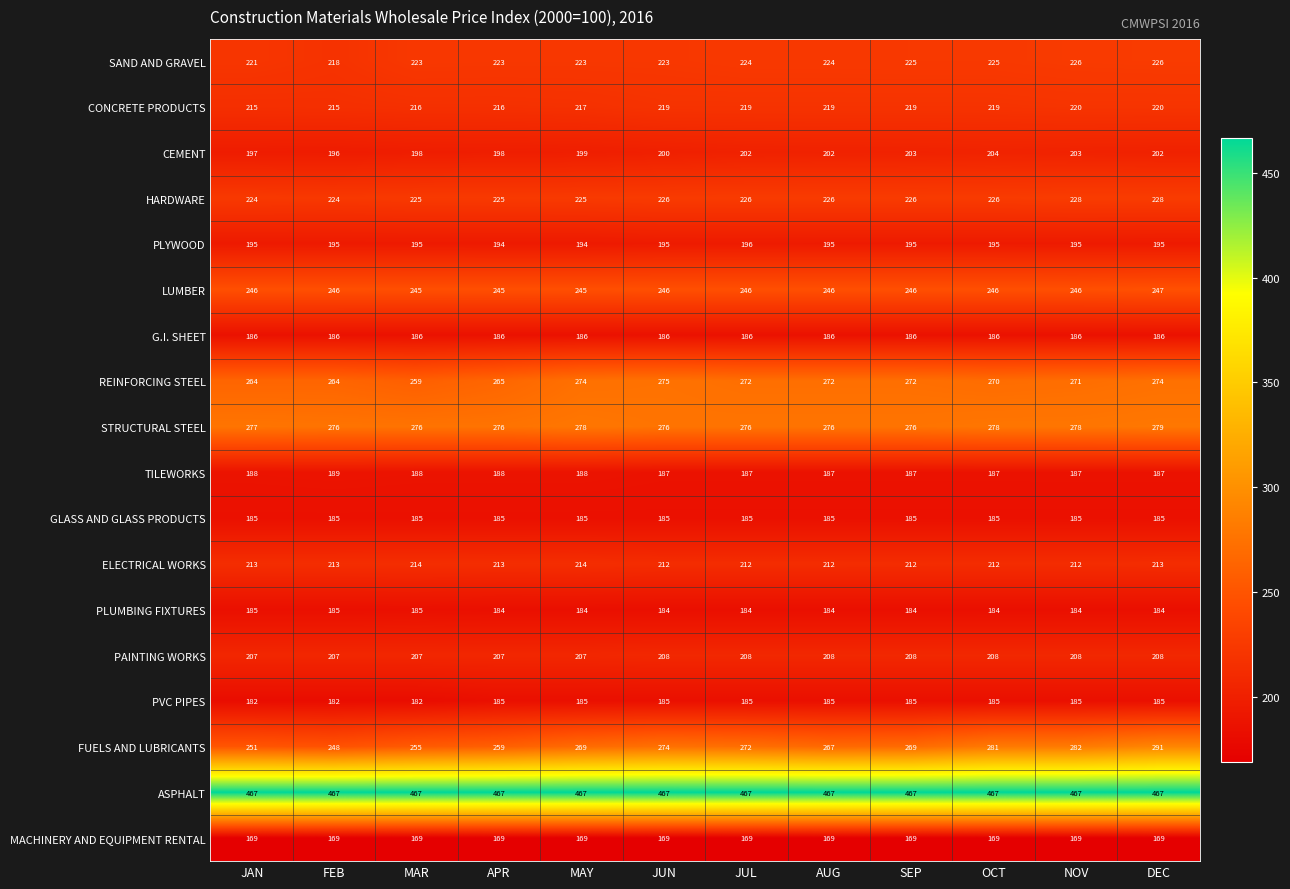

How many distinct data groups are displayed?

18